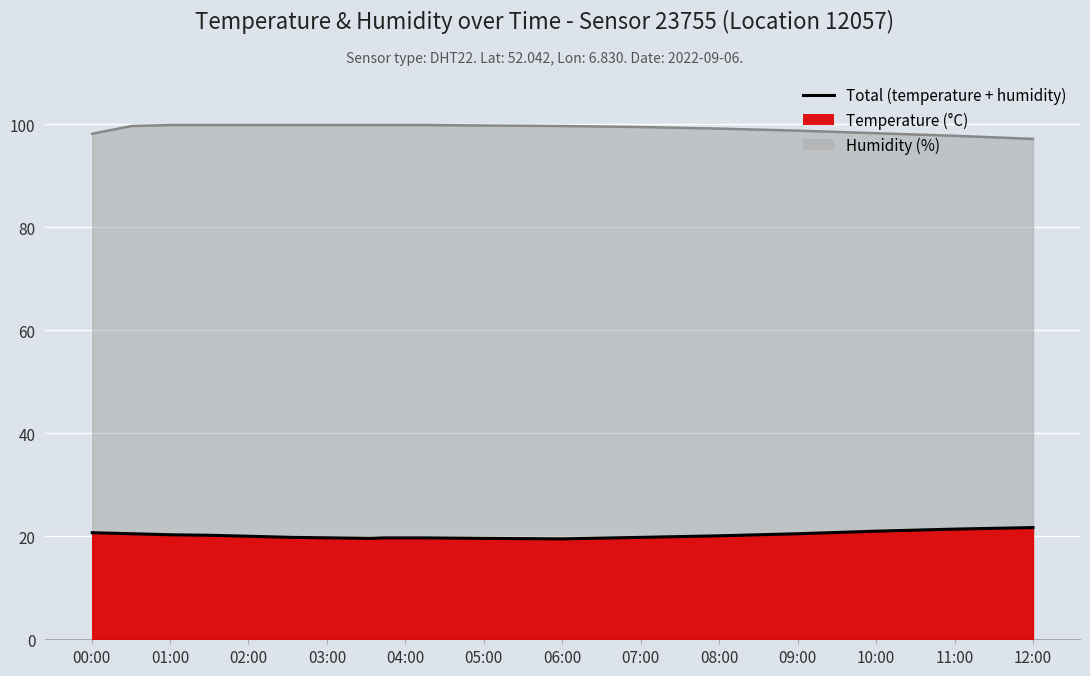

True or false: humidity and temperature intersect in this chart.

False